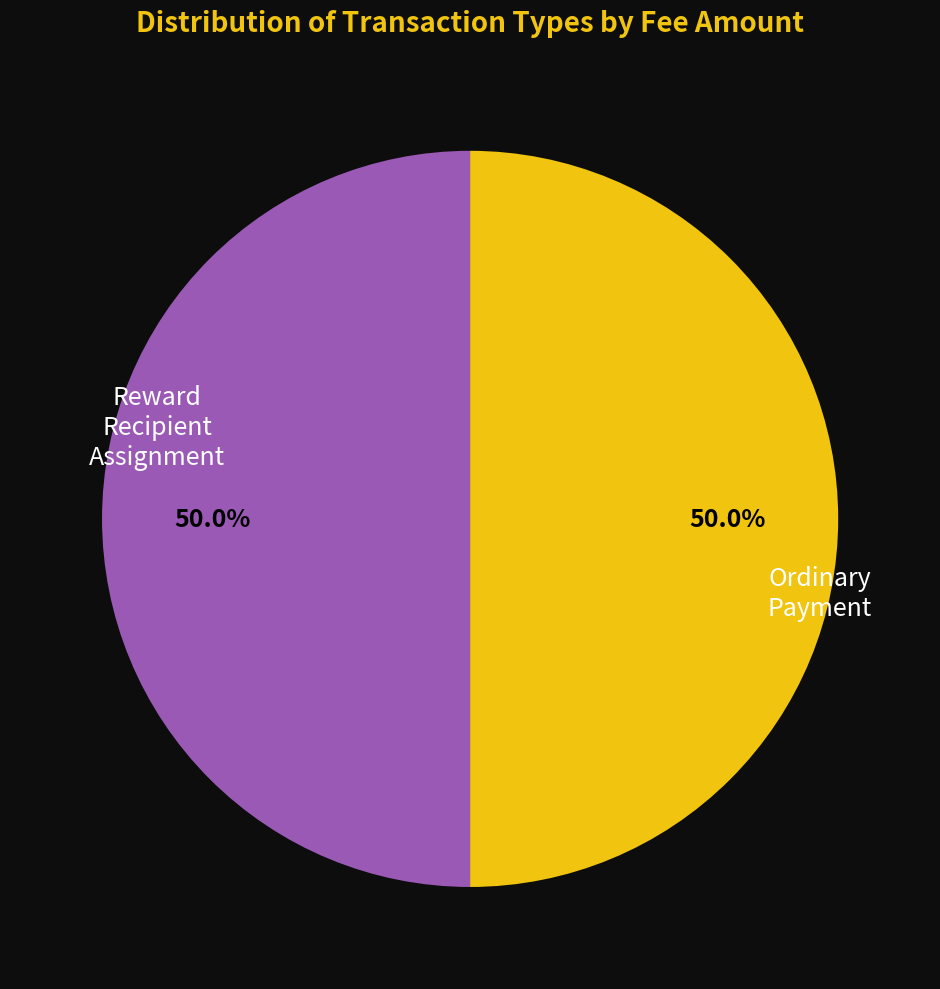

Which slice is the largest?

Ordinary Payment